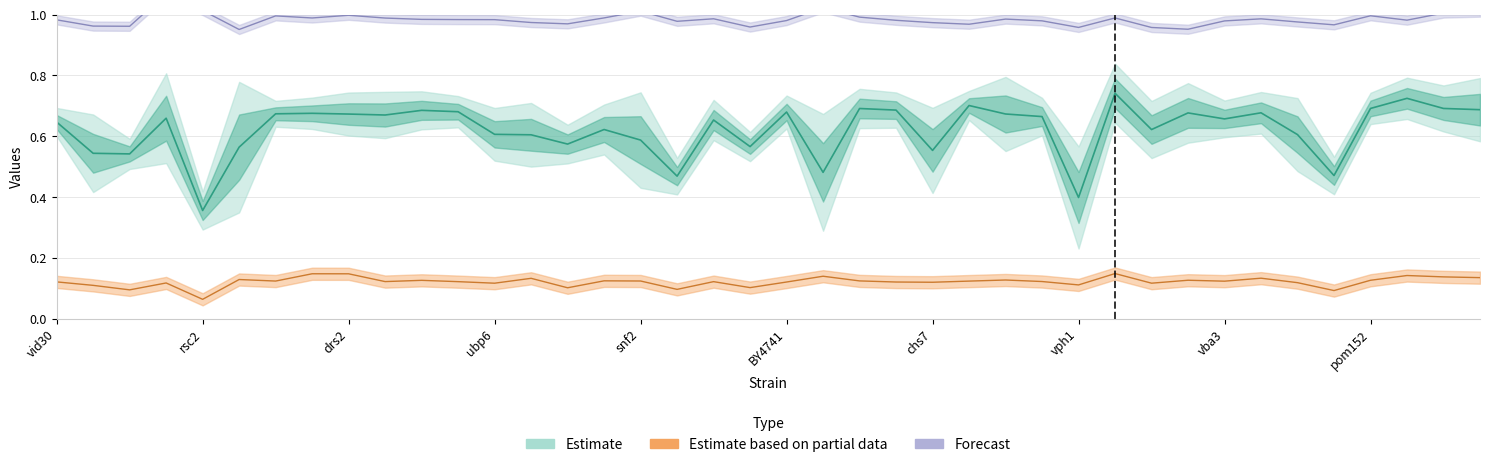

What is the difference between the maximum and second lowest values in the value series?

0.1